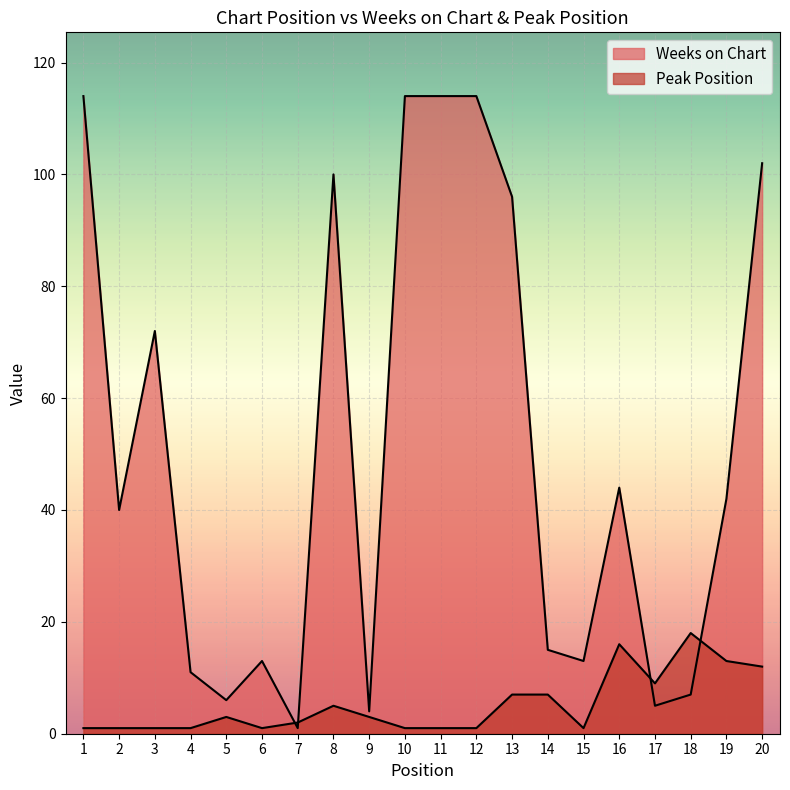

Is it true that Weeks on Chart equals 177 at 12?

False